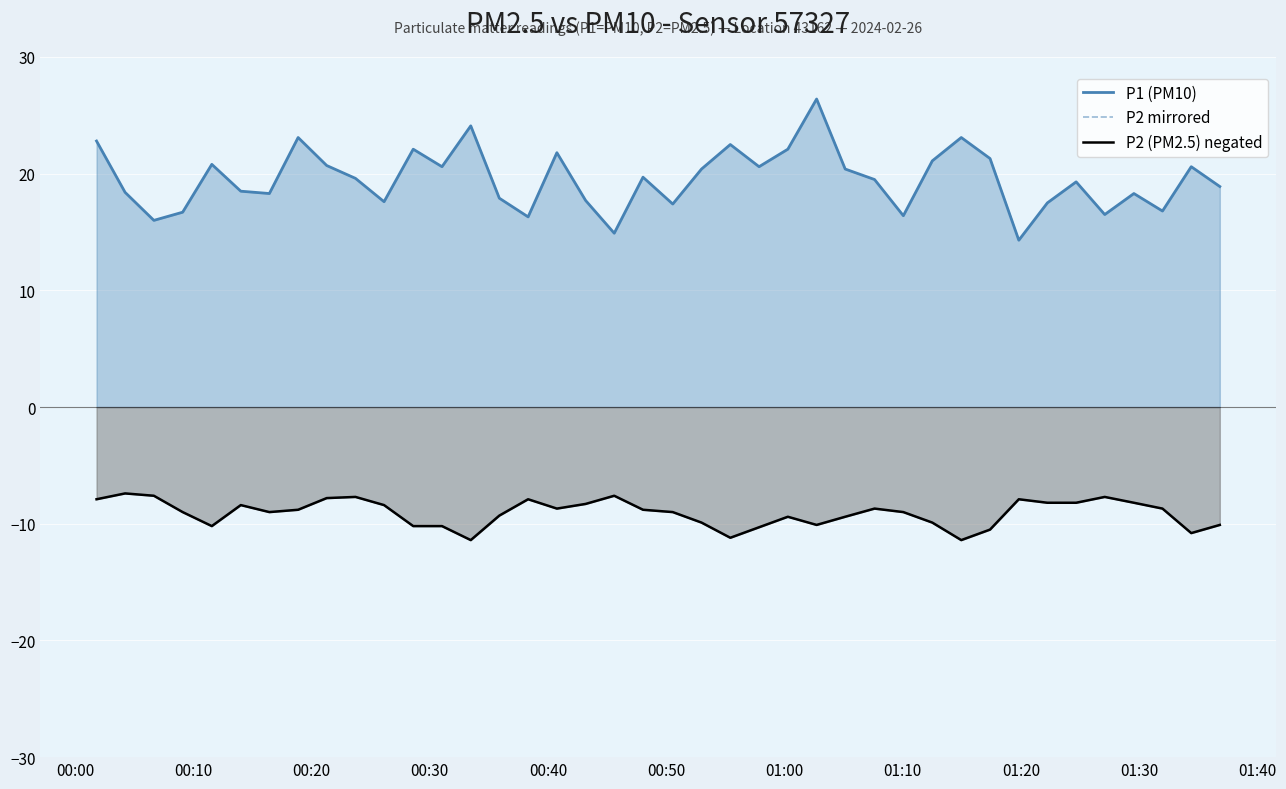

What is the sum of all P2 (PM2.5) negated values?

-363.2